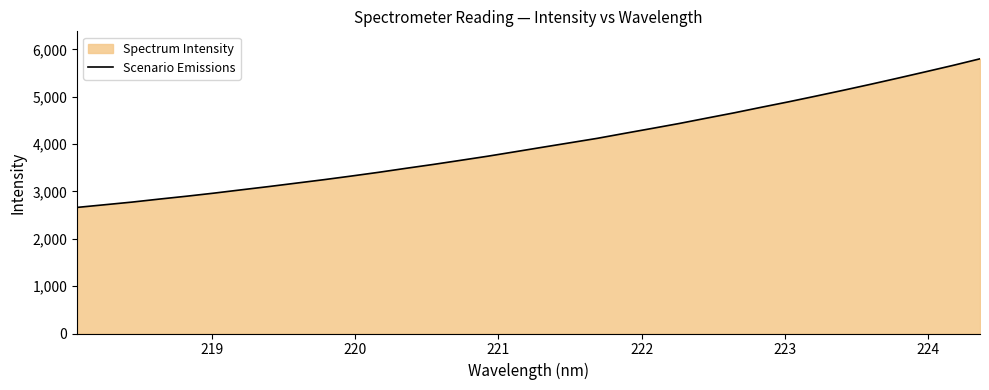

What is the minimum value shown in the chart?

2662.3